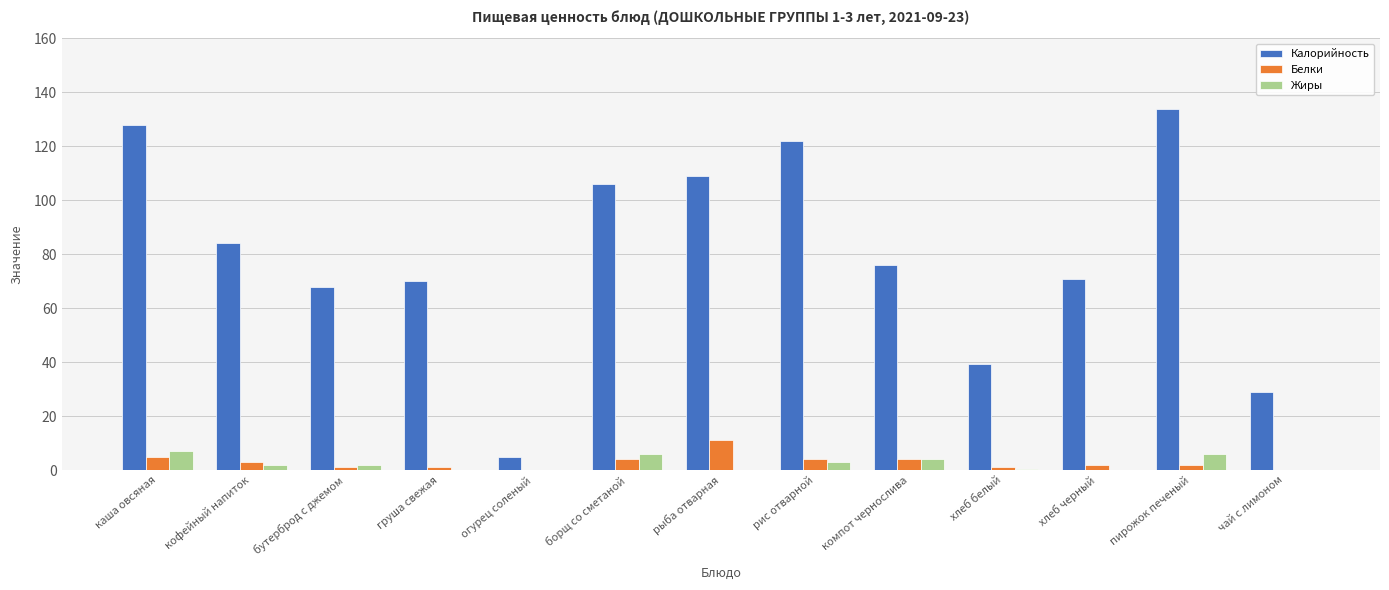

The Белки series shows 0.0 at чай с лимоном. True or false?

True